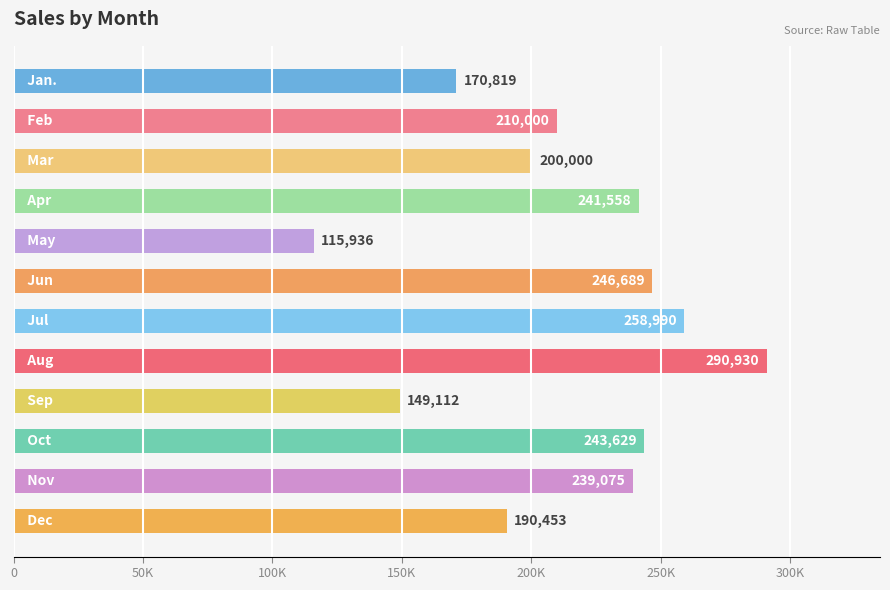

Are the bars horizontal?

Yes